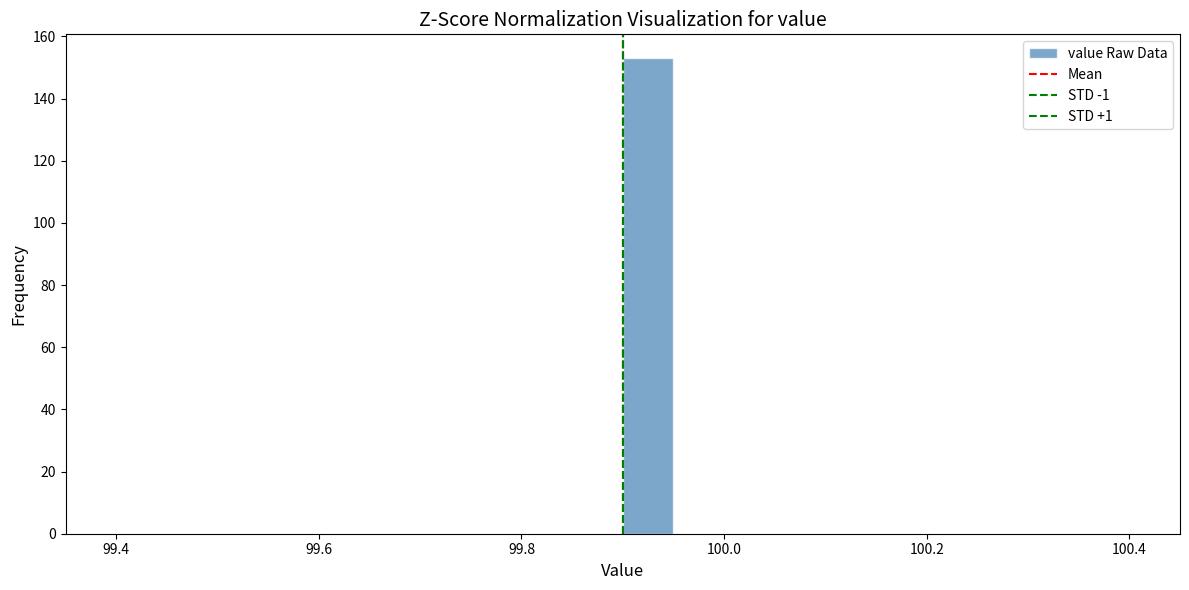

Read against the x-axis, roughly where is the centre of the tallest bar?

99.92